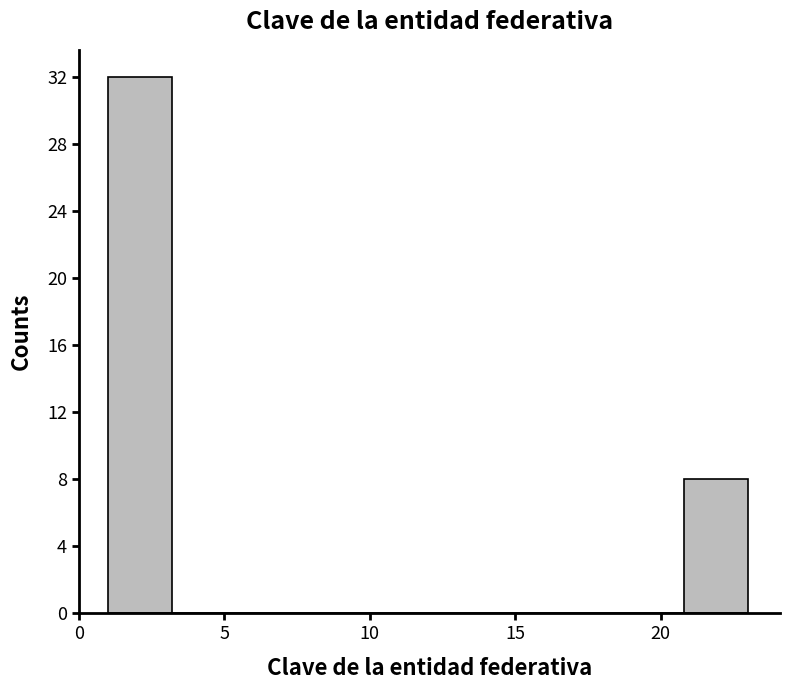

Reading left to right, list every bar in this chart as the range it spans on the x-axis followed by its height. Neither the bar edges nor the heights are printed on the chart, so give them approximately, as read against the axes.

1.0 to 3.2: 32
3.2 to 5.4: 0
5.4 to 7.6: 0
7.6 to 9.8: 0
9.8 to 12.0: 0
12.0 to 14.2: 0
14.2 to 16.4: 0
16.4 to 18.6: 0
18.6 to 20.8: 0
20.8 to 23.0: 8